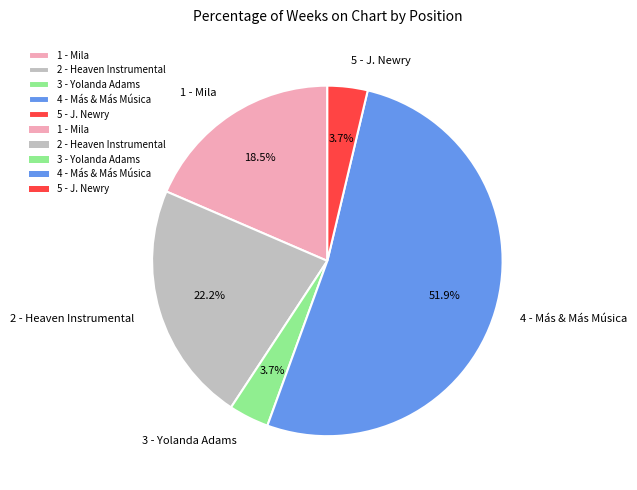

What is the majority slice?

4 - Más & Más Música